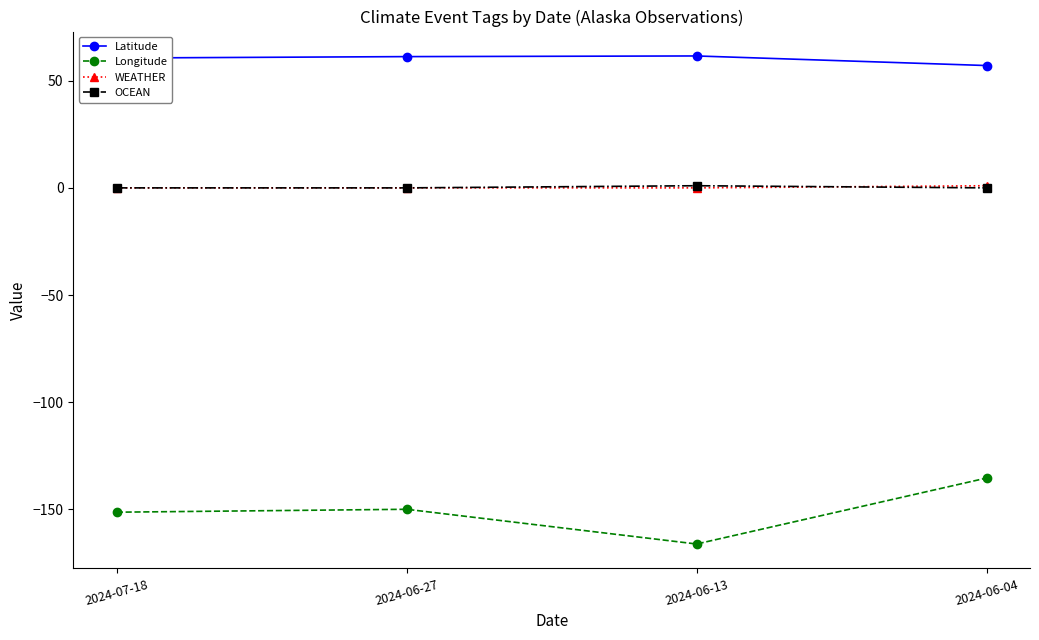

How many lines are shown in the chart?

4